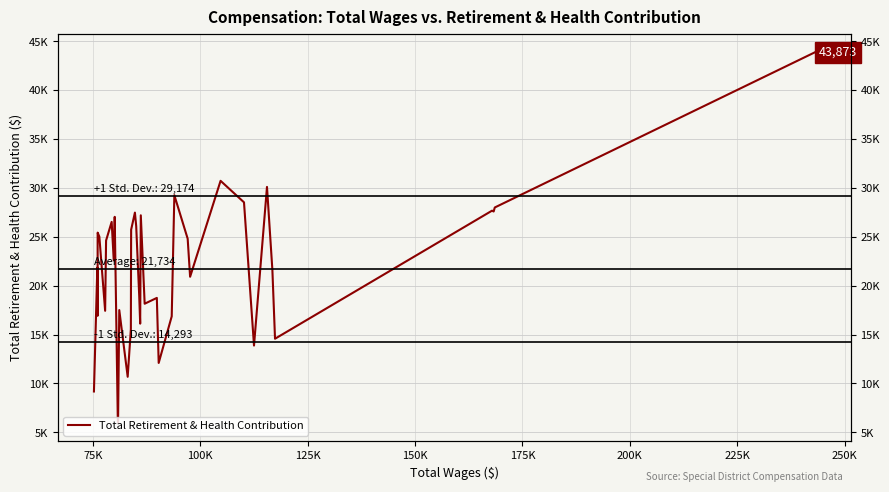

True or false: the data has more than 2 interior local peaks.

True